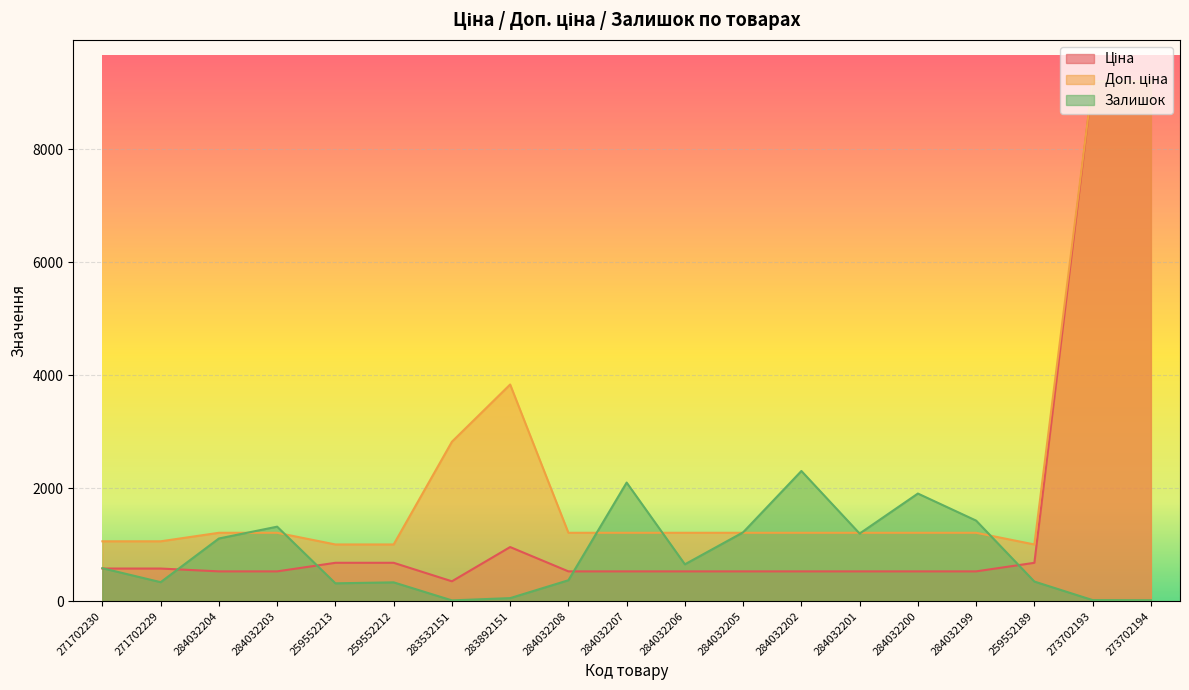

How many lines are shown in the chart?

3